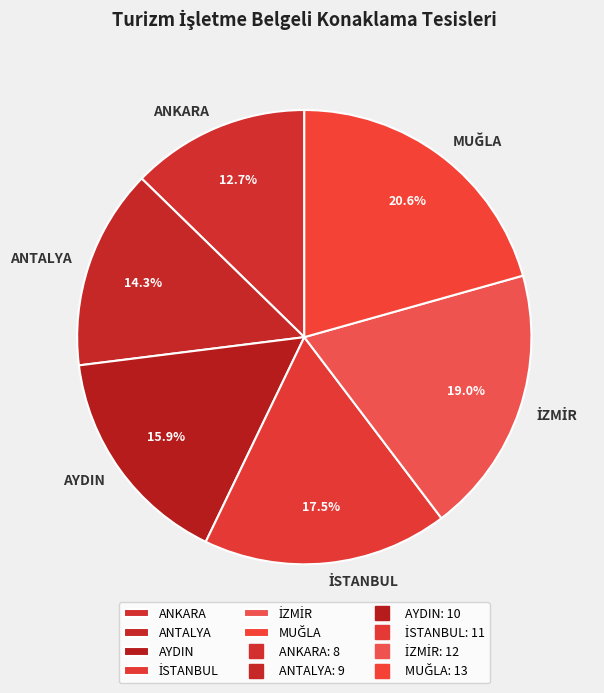

Does ANTALYA represent more than half of the total?

No